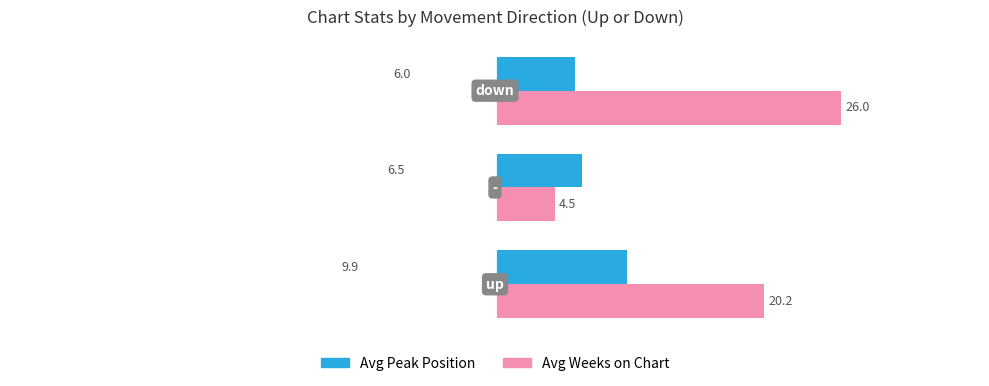

List the series in order of their overall mean, lowest first.

Avg Peak Position, Avg Weeks on Chart